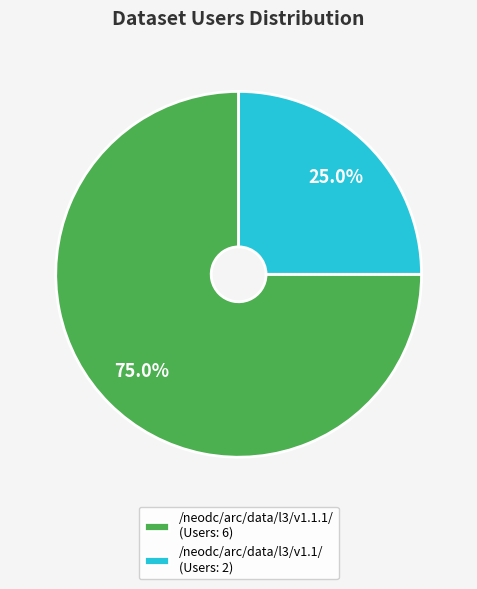

To the nearest percent, what is the combined percentage of /neodc/arc/data/l3/v1.1.1/ and /neodc/arc/data/l3/v1.1/?

100%